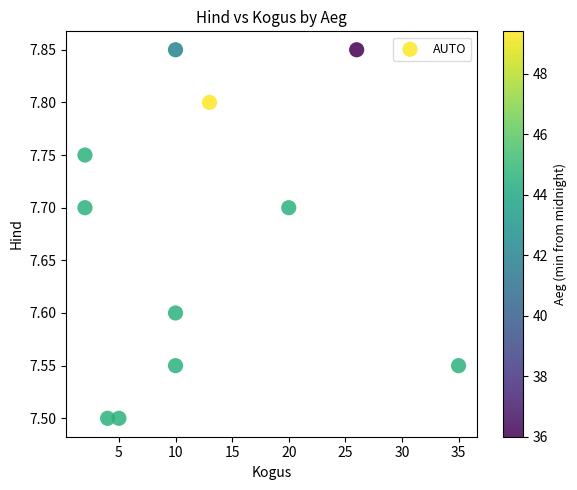

What is the average X value?

12.5